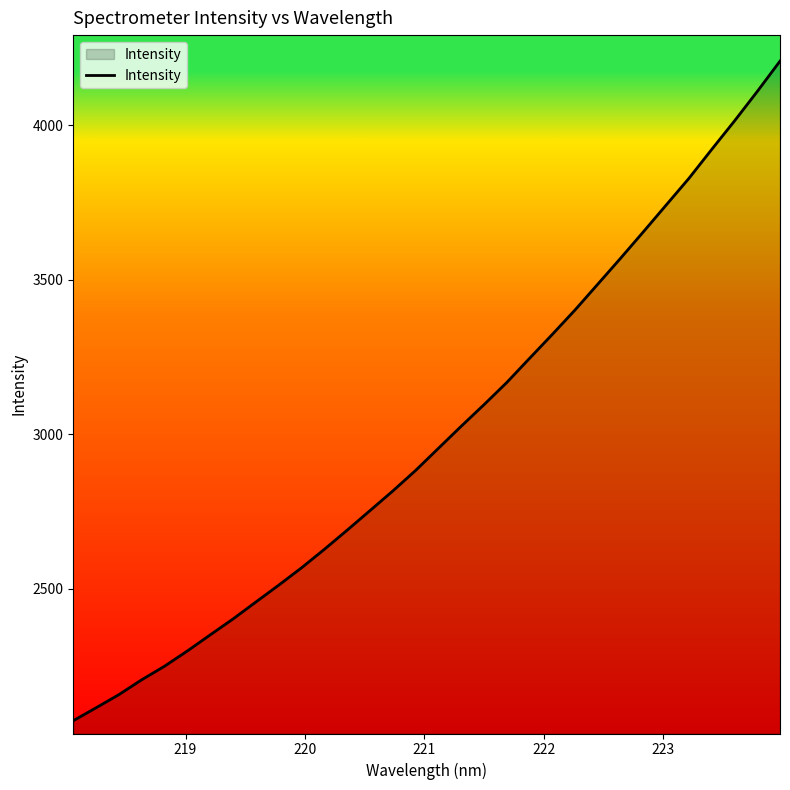

How many distinct data groups are displayed?

1